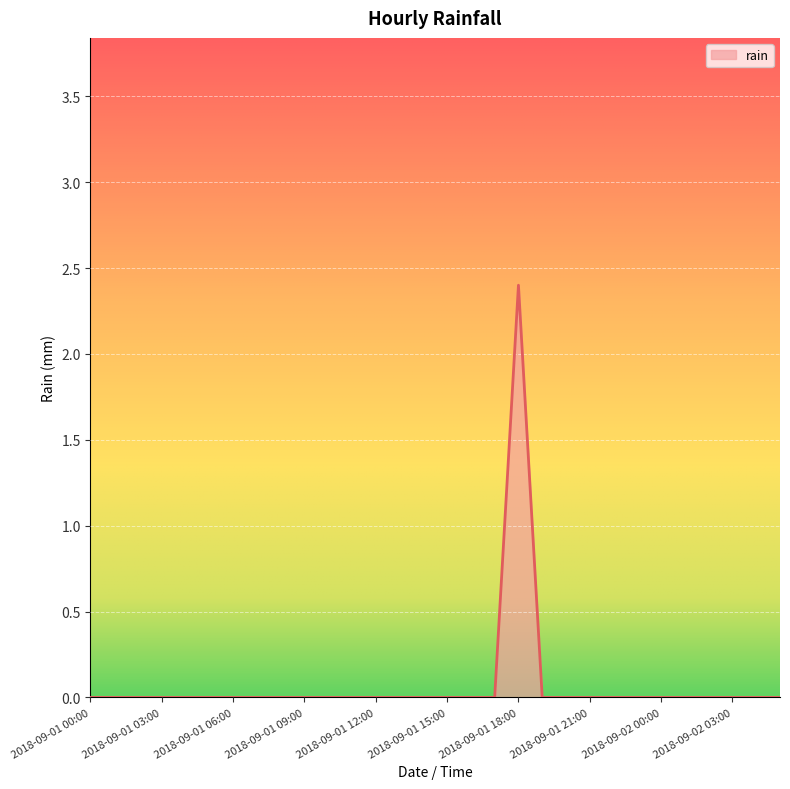

How many values are between 0 and 1?

29